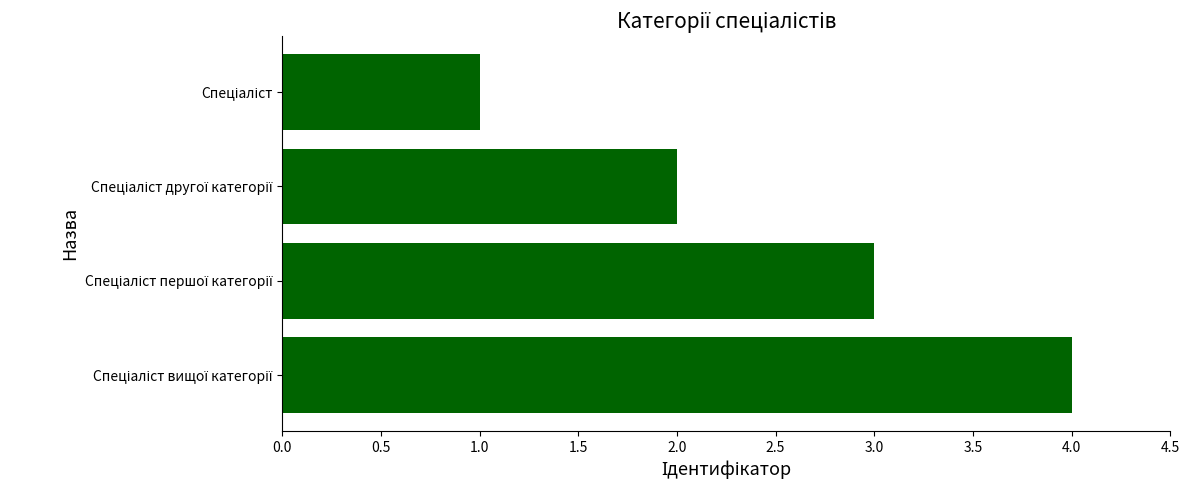

Does the chart contain any negative values?

No